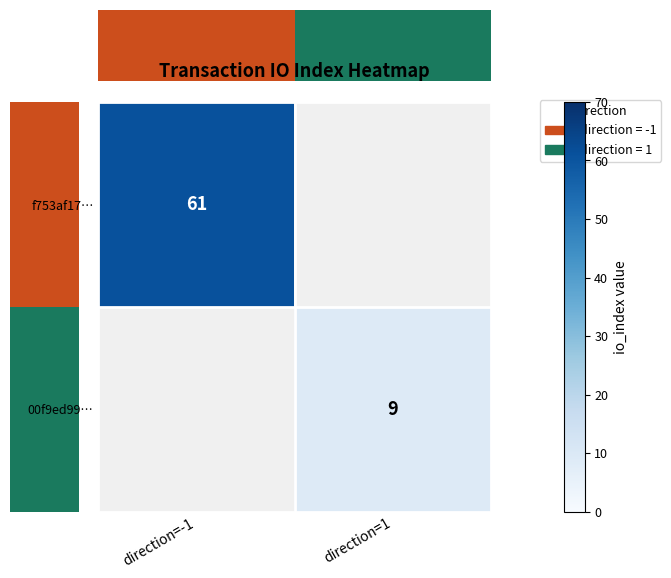

The value of f753af17… at direction=-1 is 27. True or false?

False